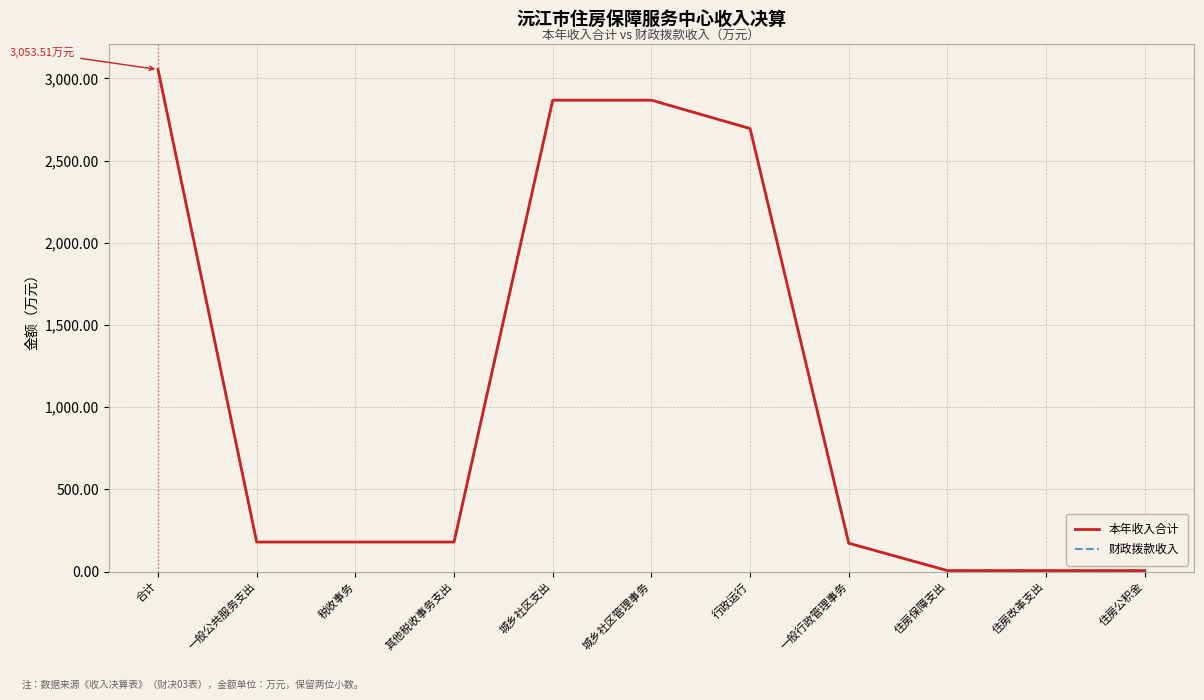

At which label does 本年收入合计 first exceed 180?

合计